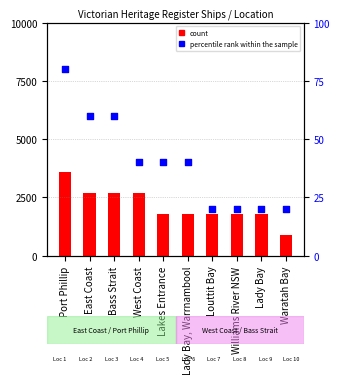

At which category is the sum across all series the highest?

Port Phillip